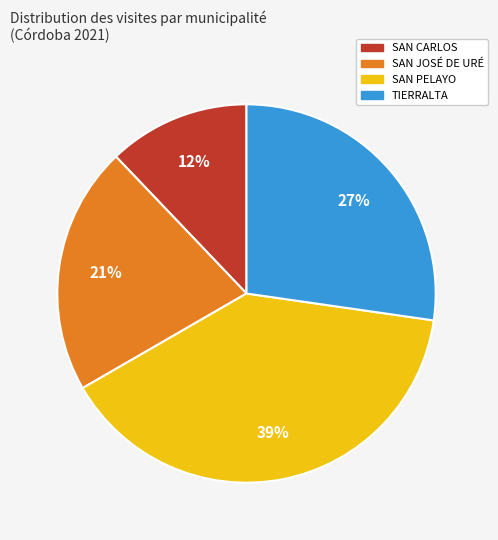

Which slice is the smallest?

SAN CARLOS